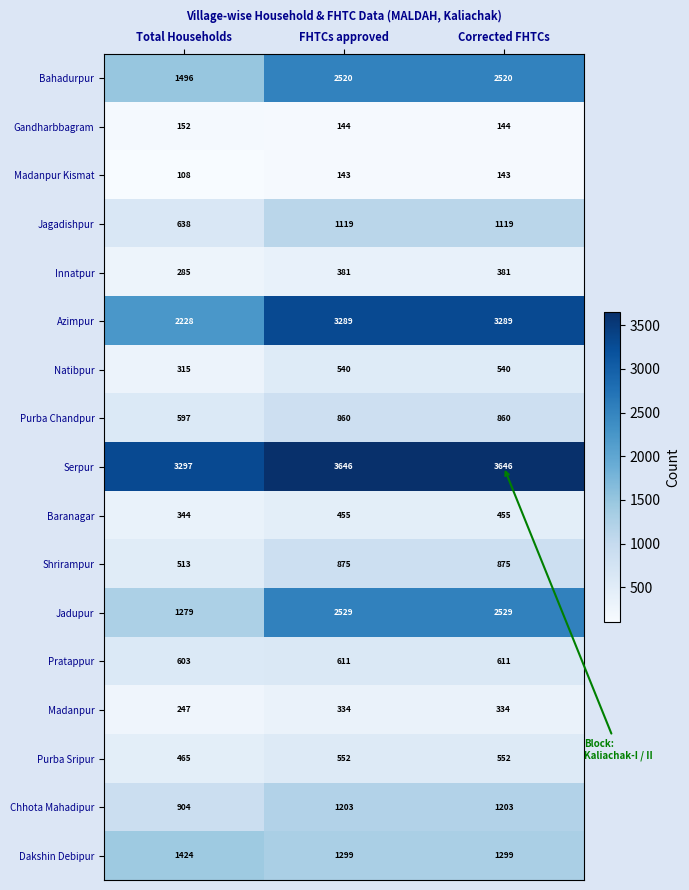

Which label corresponds to the smallest value in the chart?

Total Households